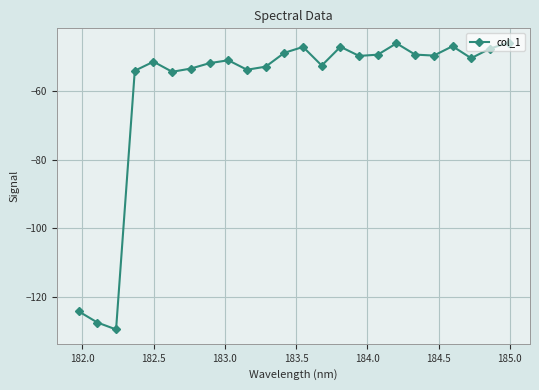

What is the average value?

-59.8